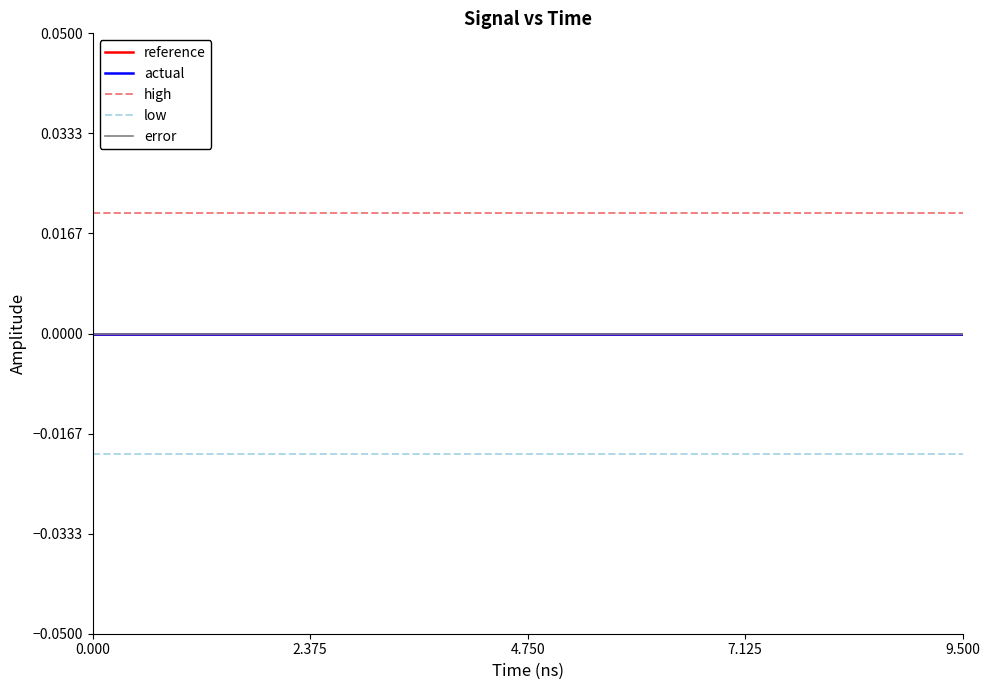

What is the label of the 8th point from the left?

7